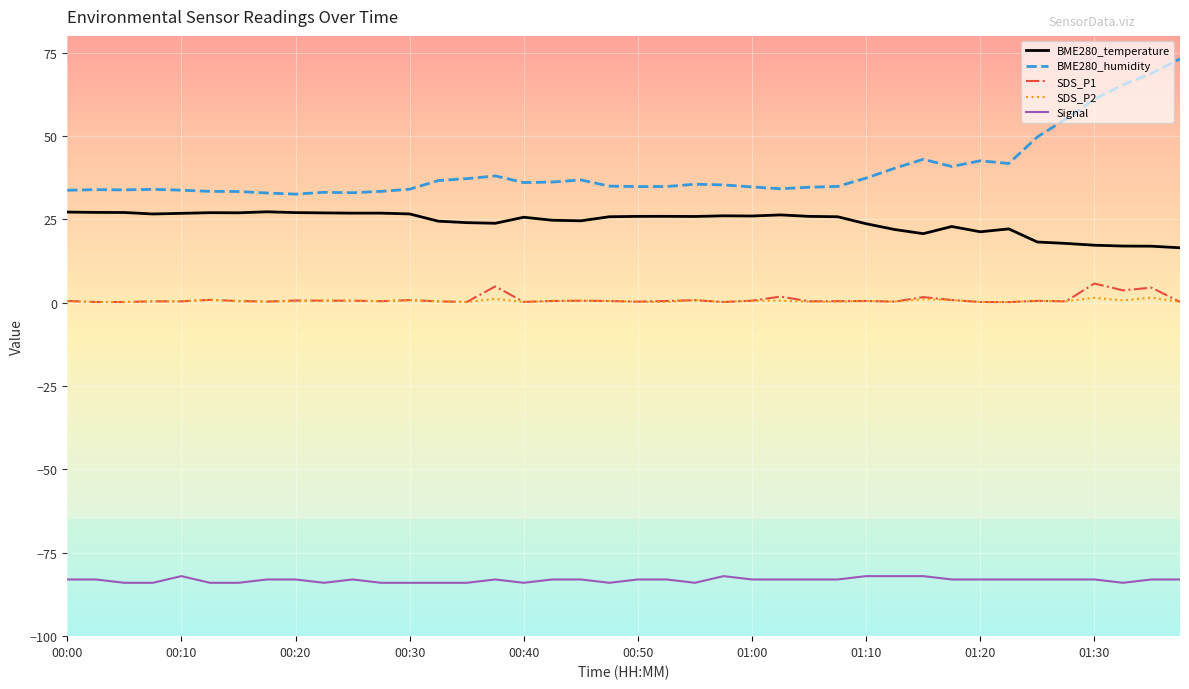

True or false: BME280_temperature and SDS_P1 cross at least once.

False